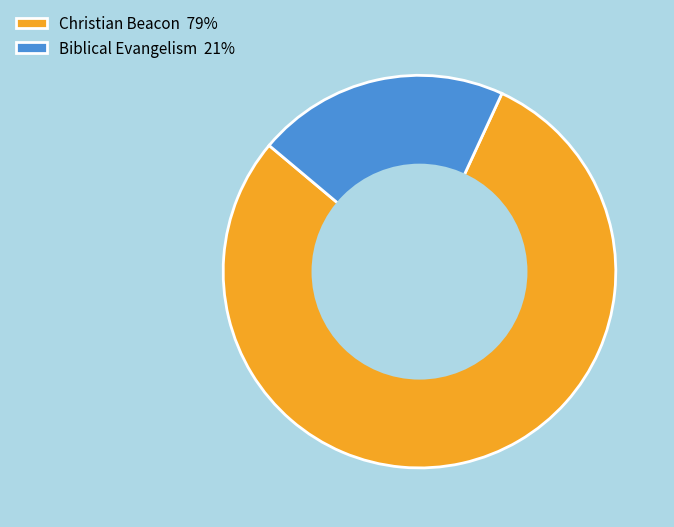

Combined, do Christian Beacon 79% and Biblical Evangelism 21% account for over 50%?

Yes